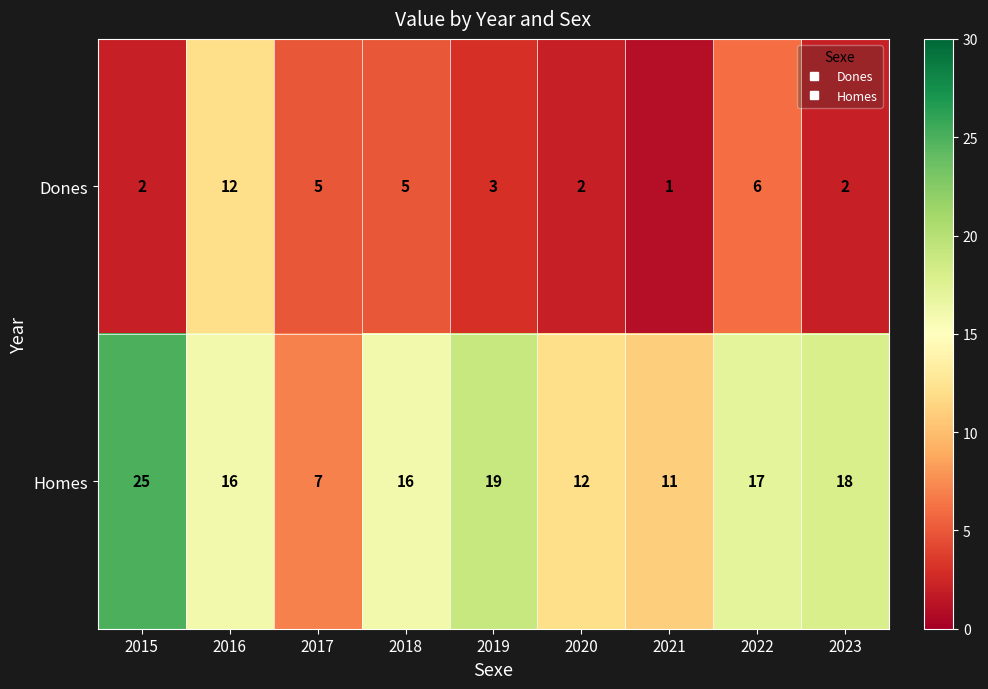

Which series has the largest total across all categories?

Homes